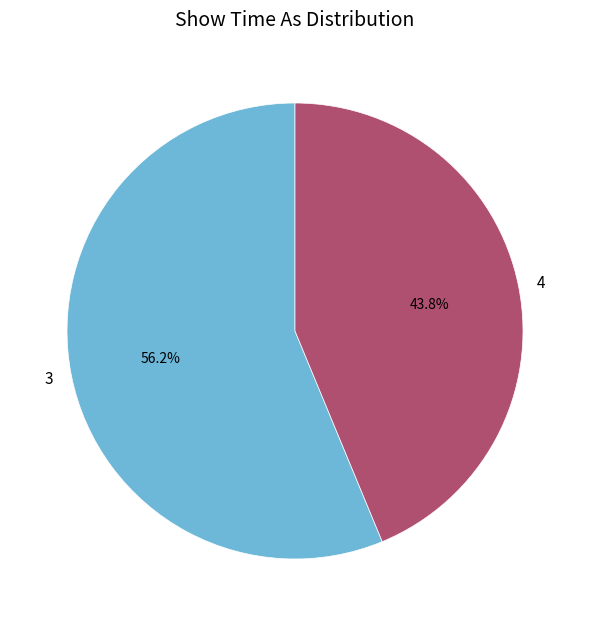

Which has a higher value, 4 or 3?

3